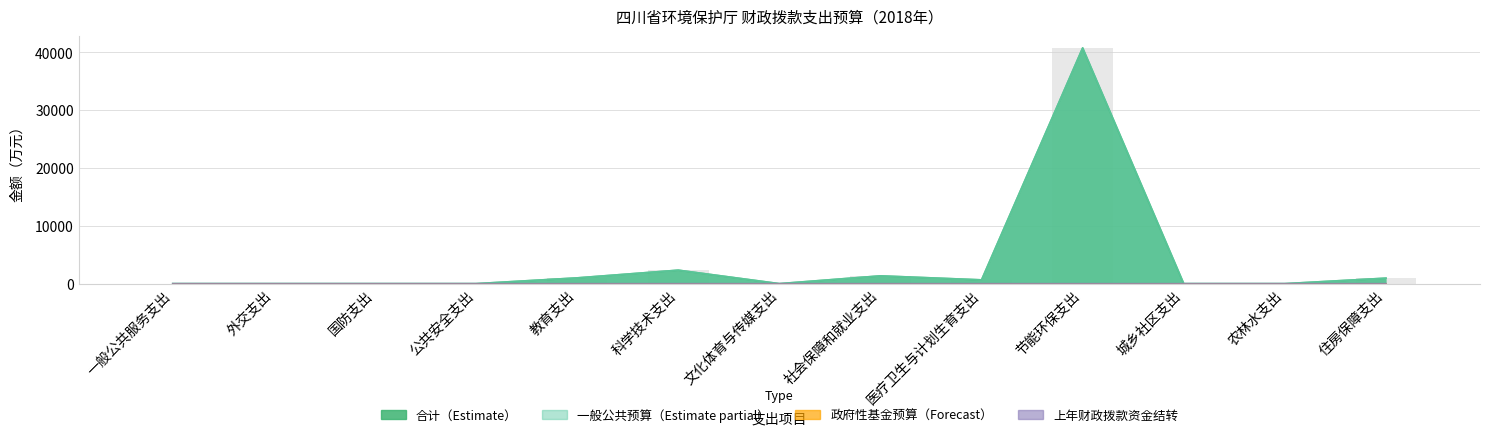

Reading right to left, extract all data points from this chart.

合计: 住房保障支出=949.7	农林水支出=0.0	城乡社区支出=0.0	节能环保支出=40758.6	医疗卫生与计划生育支出=654.5	社会保障和就业支出=1347.5	文化体育与传媒支出=0.0	科学技术支出=2331.2	教育支出=997.5	公共安全支出=0.0	国防支出=0.0	外交支出=0.0	一般公共服务支出=0.0
一般公共预算: 住房保障支出=949.5	农林水支出=0.0	城乡社区支出=0.0	节能环保支出=40758.3	医疗卫生与计划生育支出=654.5	社会保障和就业支出=1347.5	文化体育与传媒支出=0.0	科学技术支出=2331.2	教育支出=997.5	公共安全支出=0.0	国防支出=0.0	外交支出=0.0	一般公共服务支出=0.0
上年财政拨款资金结转: 住房保障支出=0.2	农林水支出=0.0	城乡社区支出=0.0	节能环保支出=0.3	医疗卫生与计划生育支出=0.0	社会保障和就业支出=0.0	文化体育与传媒支出=0.0	科学技术支出=0.0	教育支出=0.0	公共安全支出=0.0	国防支出=0.0	外交支出=0.0	一般公共服务支出=0.0